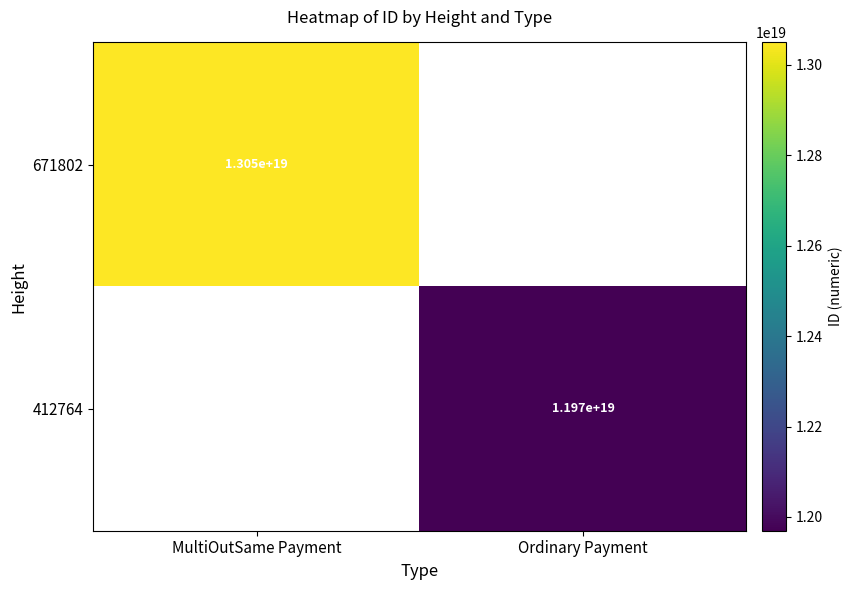

How many categories are shown in the chart?

2